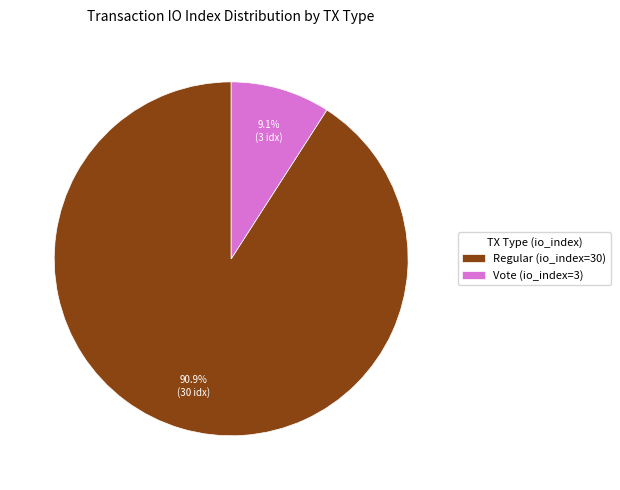

To the nearest percent, what is the average slice percentage?

50%